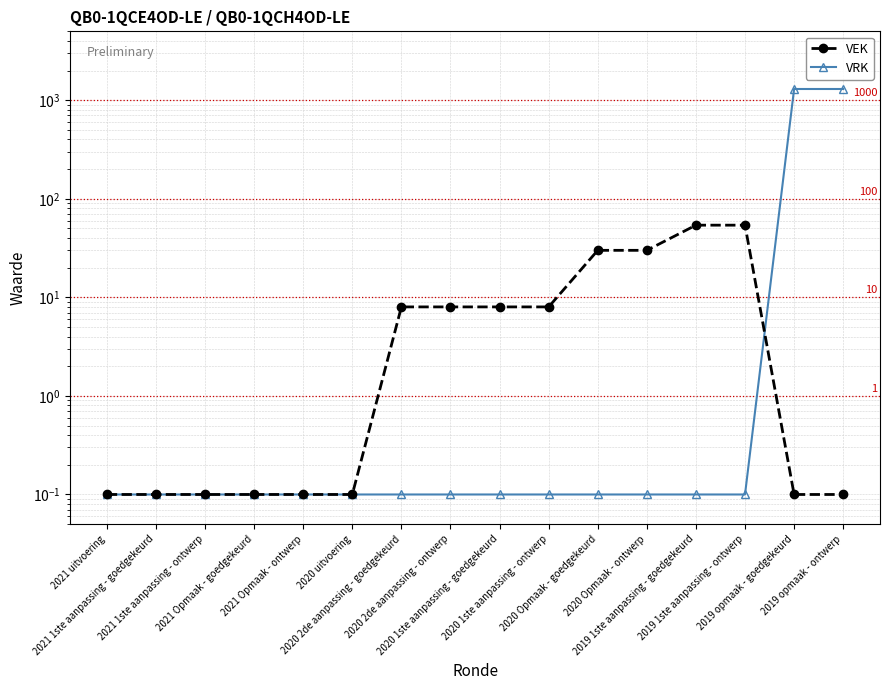

Which has a higher value, 2020 2de aanpassing - goedgekeurd or 2020 2de aanpassing - ontwerp?

2020 2de aanpassing - goedgekeurd